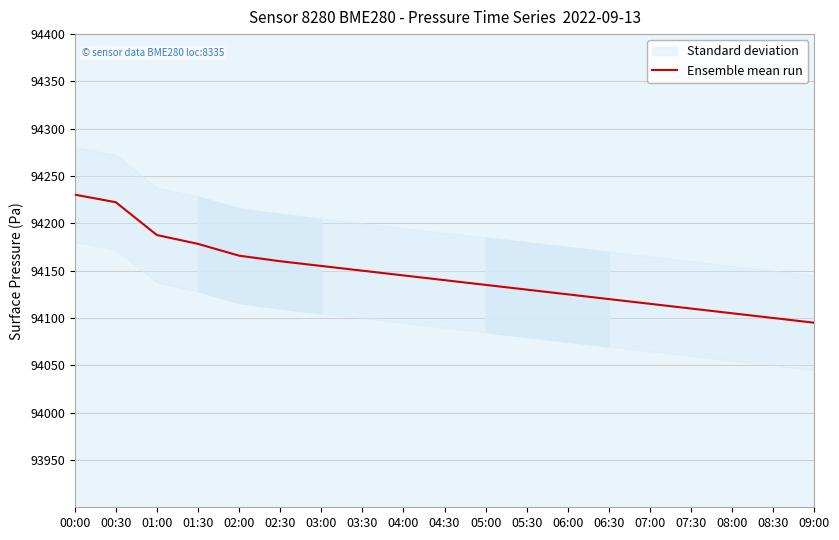

Reading left to right, transcribe all the data shown in this chart.

94230.4	94222.3	94187.7	94178.3	94165.9	94160.0	94155.0	94150.0	94145.0	94140.0	94135.0	94130.0	94125.0	94120.0	94115.0	94110.0	94105.0	94100.0	94095.0